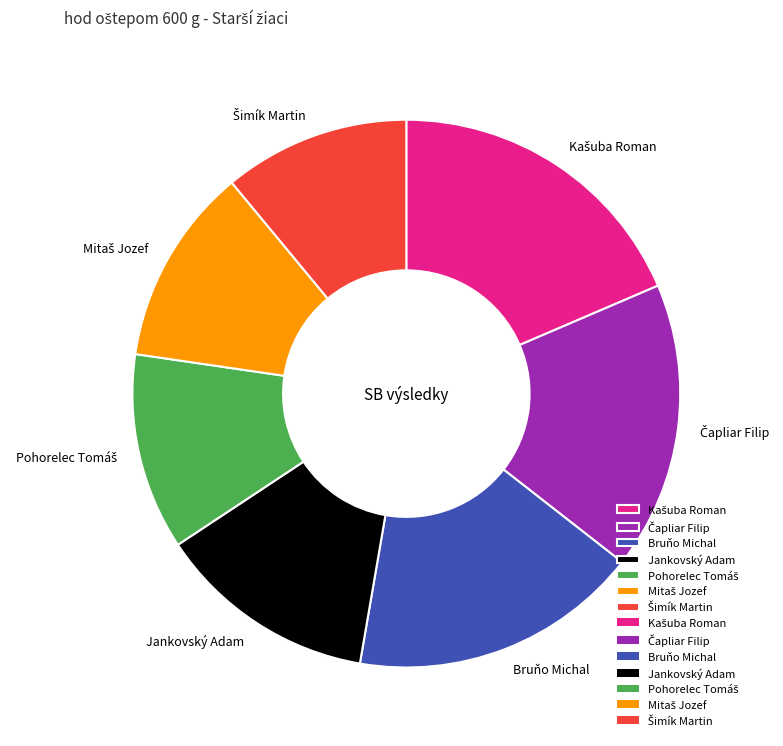

Is Bruňo Michal the majority of the pie?

No